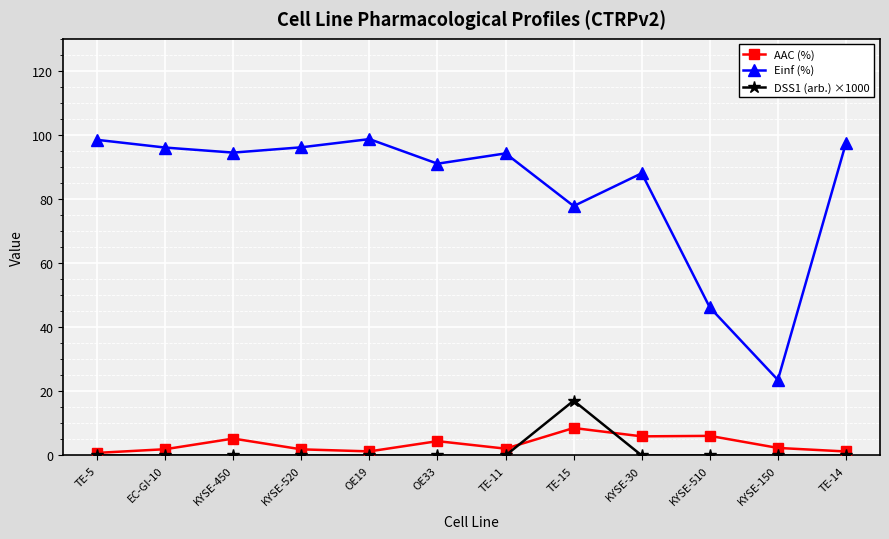

The value of Einf (%) at KYSE-30 is 88.1. True or false?

True